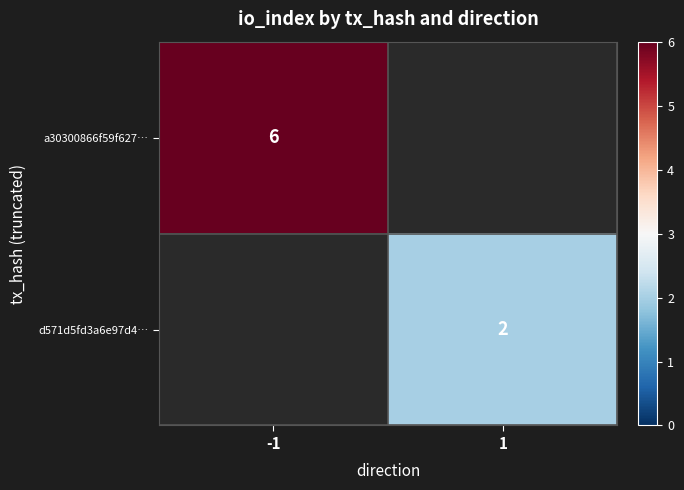

What is the smallest value displayed?

2.0